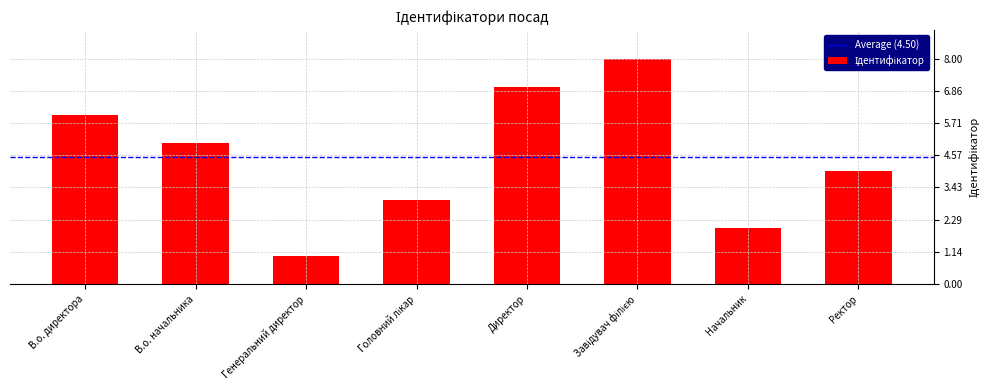

At which category does the chart reach its minimum across all series?

Генеральний директор